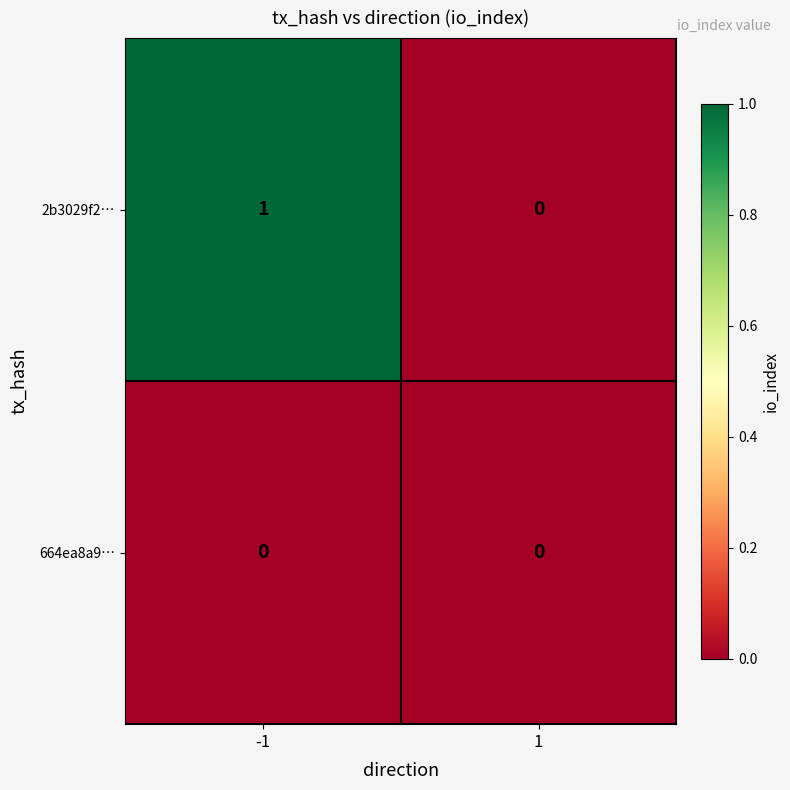

True or false: 2b3029f2… has a value of 0 at -1.

False